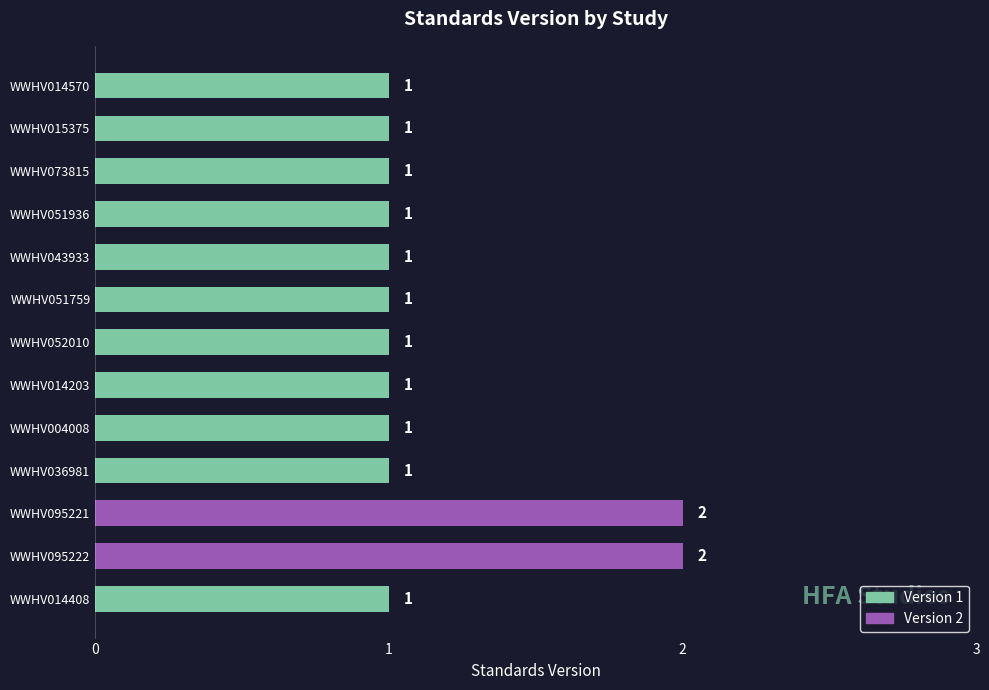

Approximately how many times larger is the value at WWHV043933 compared to WWHV015375?

1.0